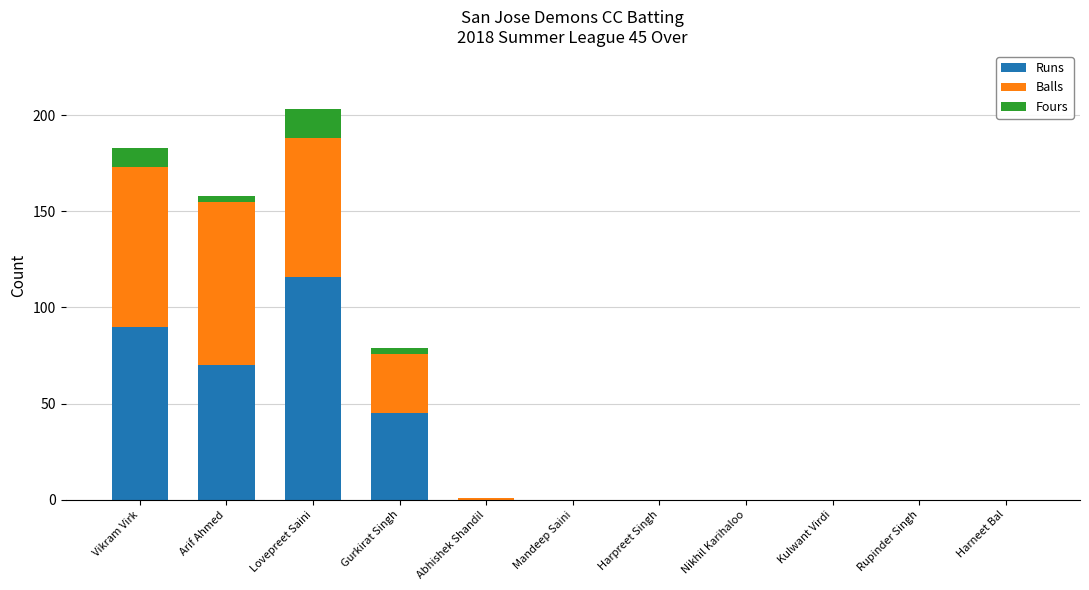

What are all the series names shown in the legend?

Runs, Balls, Fours